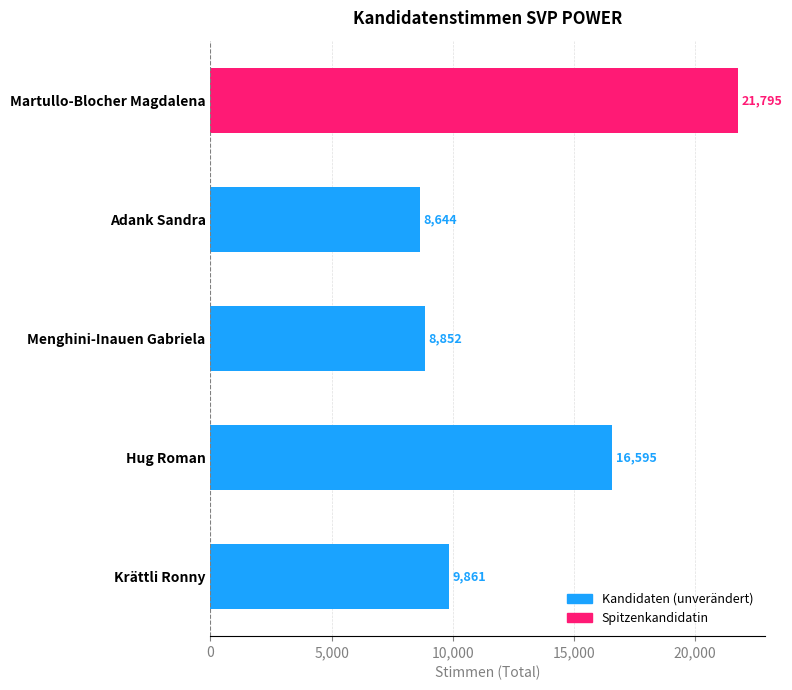

How many bars are there in total?

5